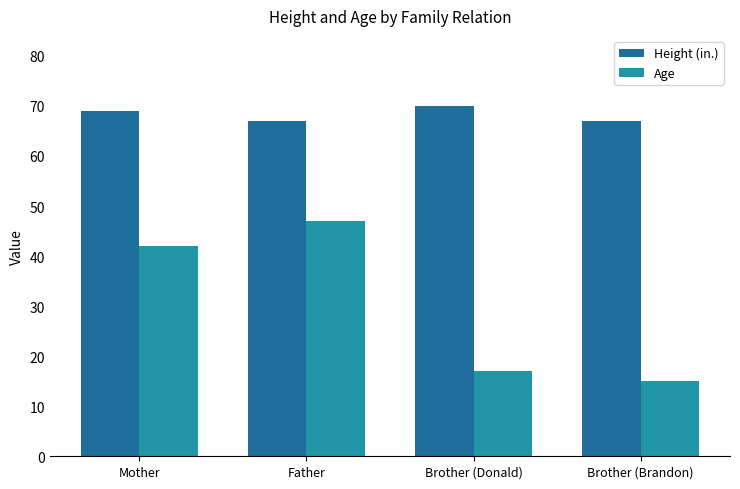

What is the average value of the Height (in.) series?

68